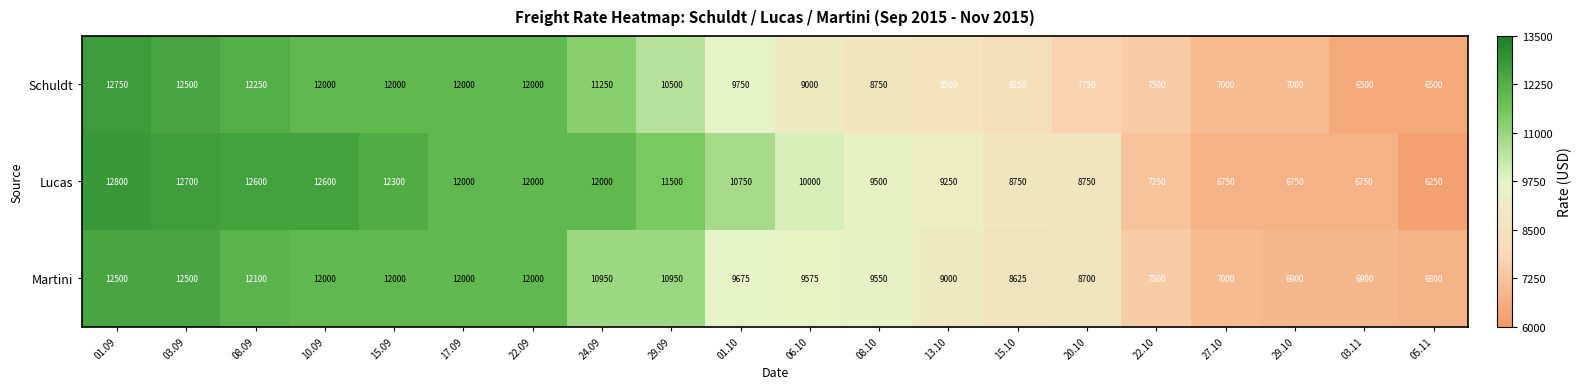

How many distinct data groups are displayed?

3